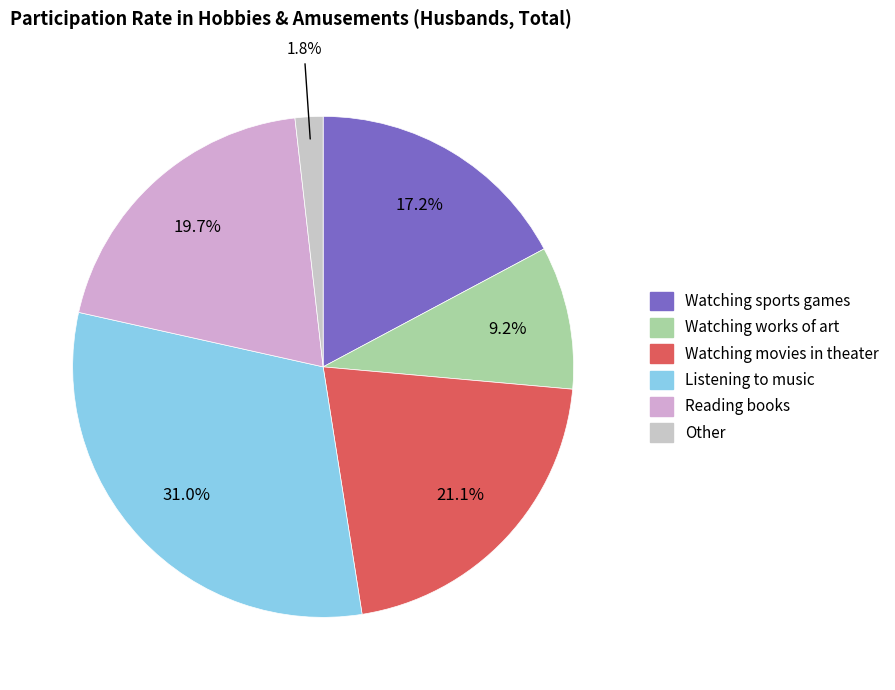

Count the number of slices in the pie.

6